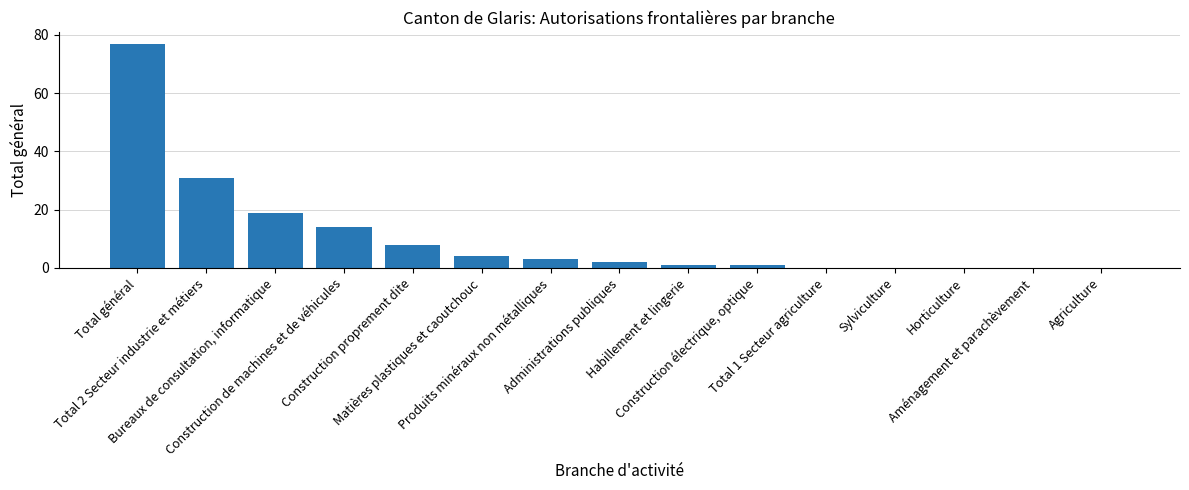

What is the greatest value displayed?

77